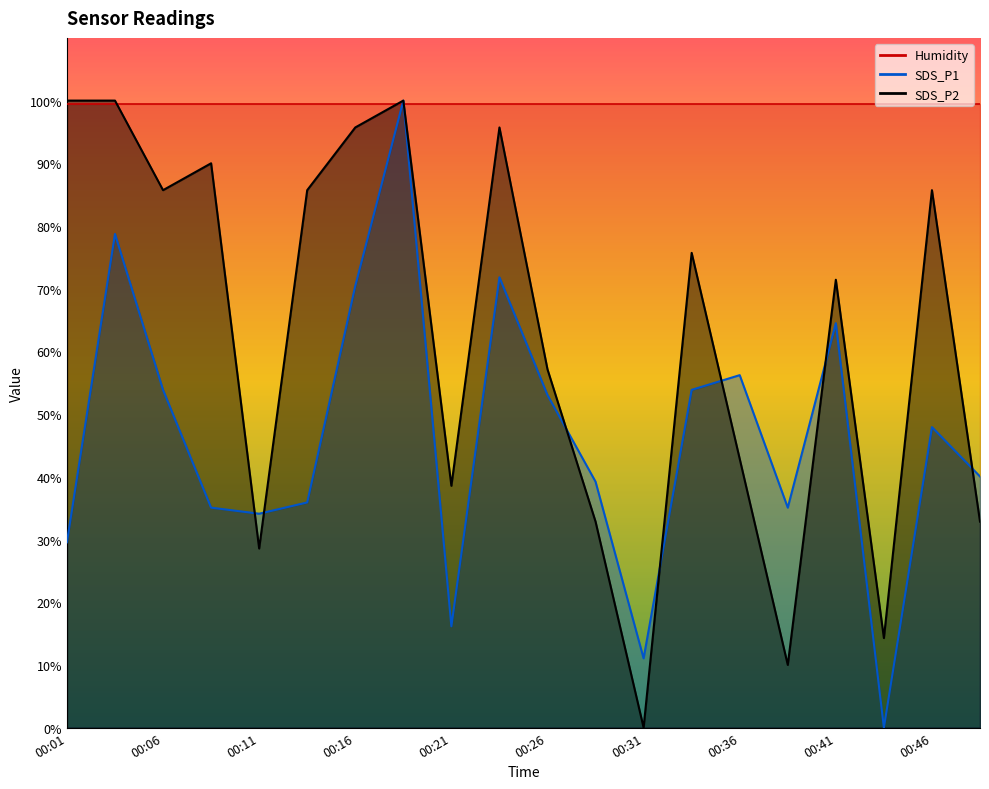

Is the value of SDS_P1 at 00:19 greater than the value of SDS_P2 at 00:24?

Yes